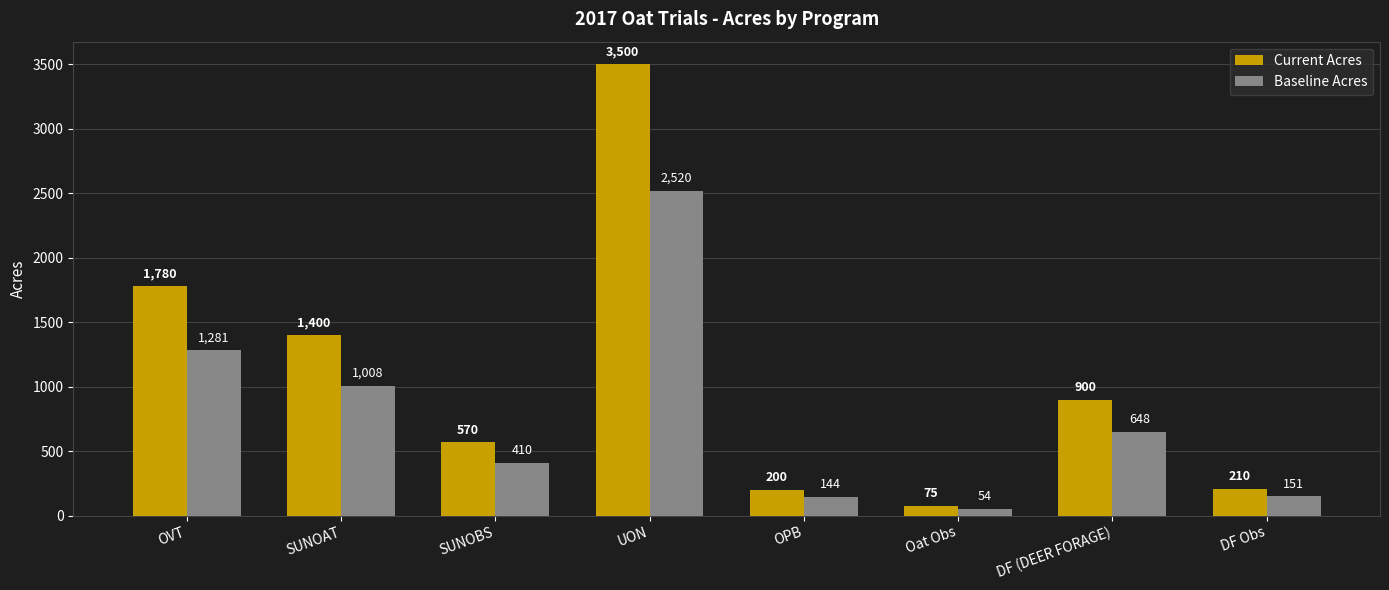

How many bars are there in total?

16